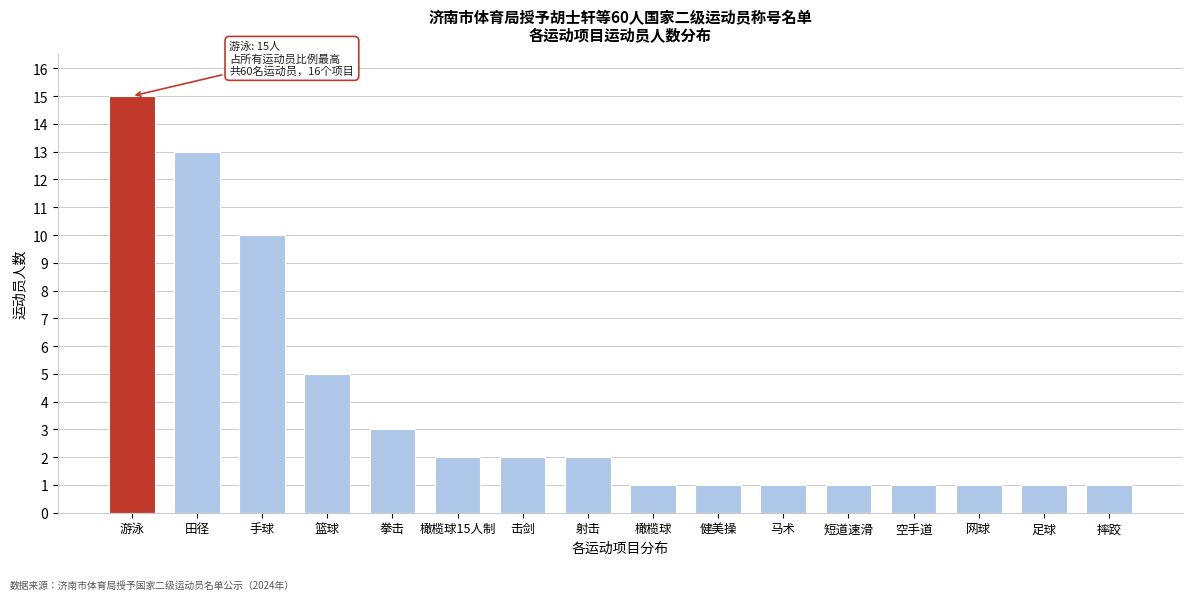

Reading left to right, list all the values displayed in this chart.

15	13	10	5	3	2	2	2	1	1	1	1	1	1	1	1